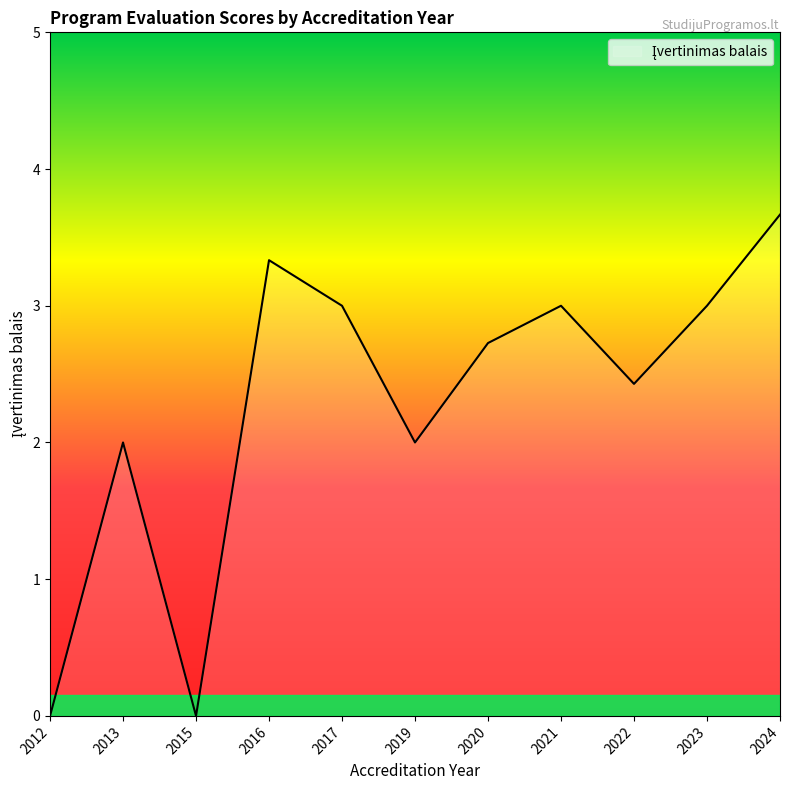

At which category does the chart reach its peak across all series?

2024